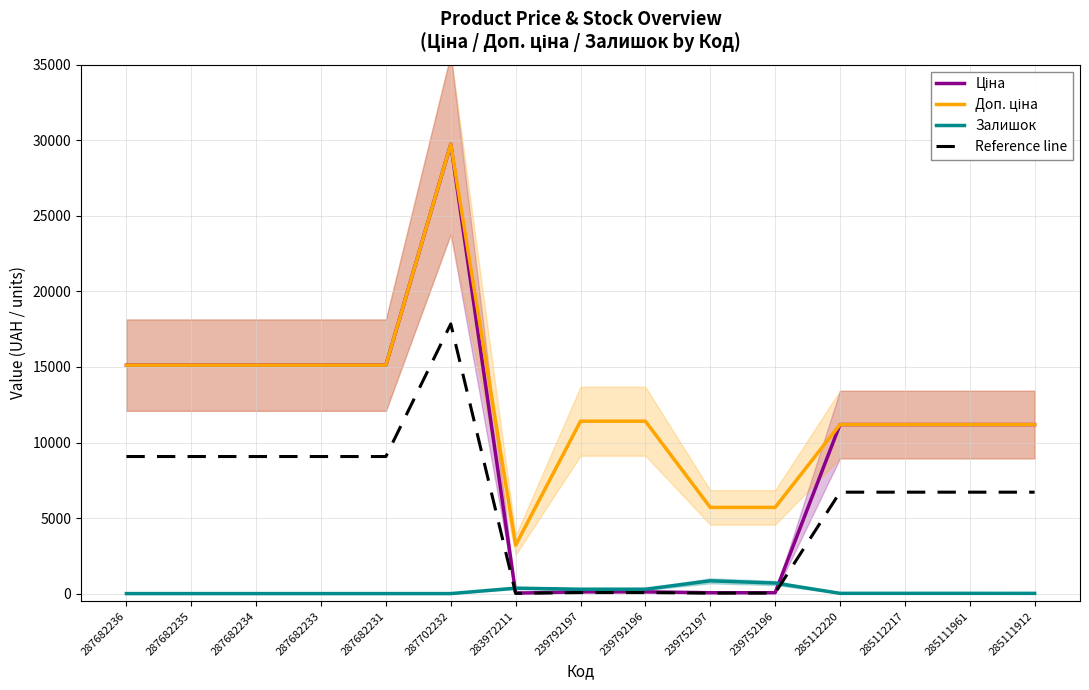

What is the value of the Доп. ціна point at the 12th from the left?

11188.2